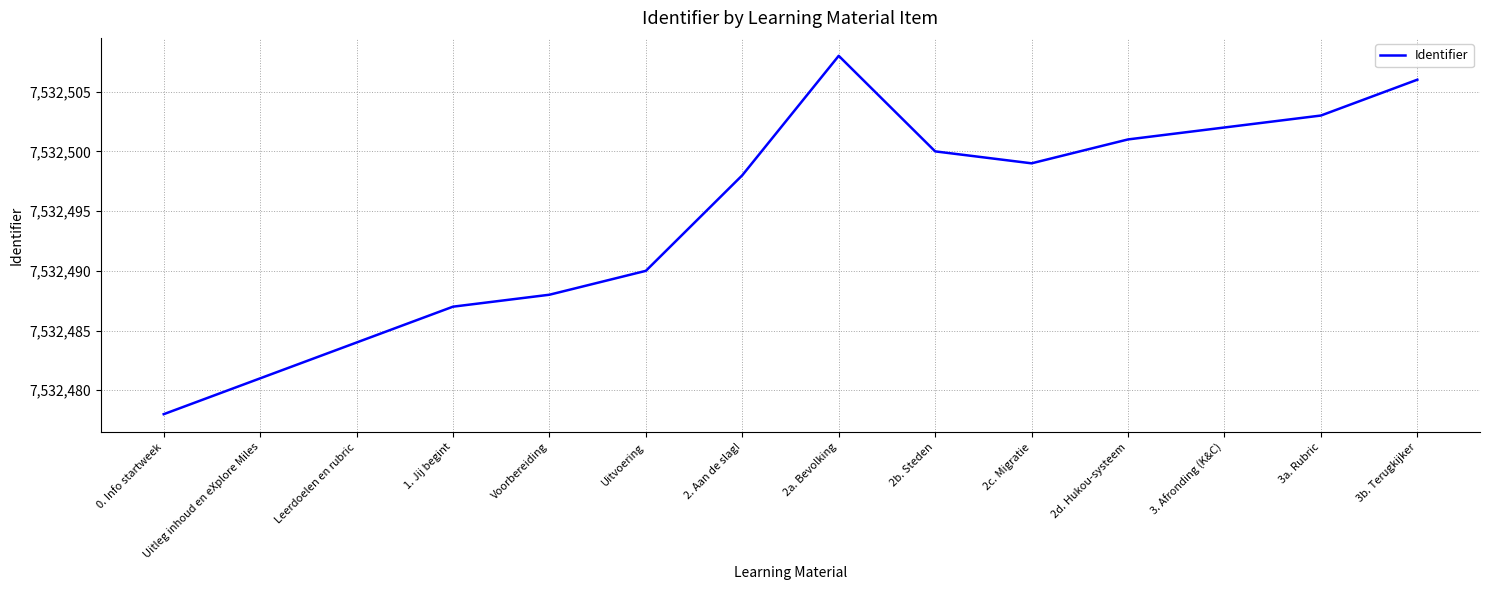

What is the change in value from 2c. Migratie to 2d. Hukou-systeem?

+2